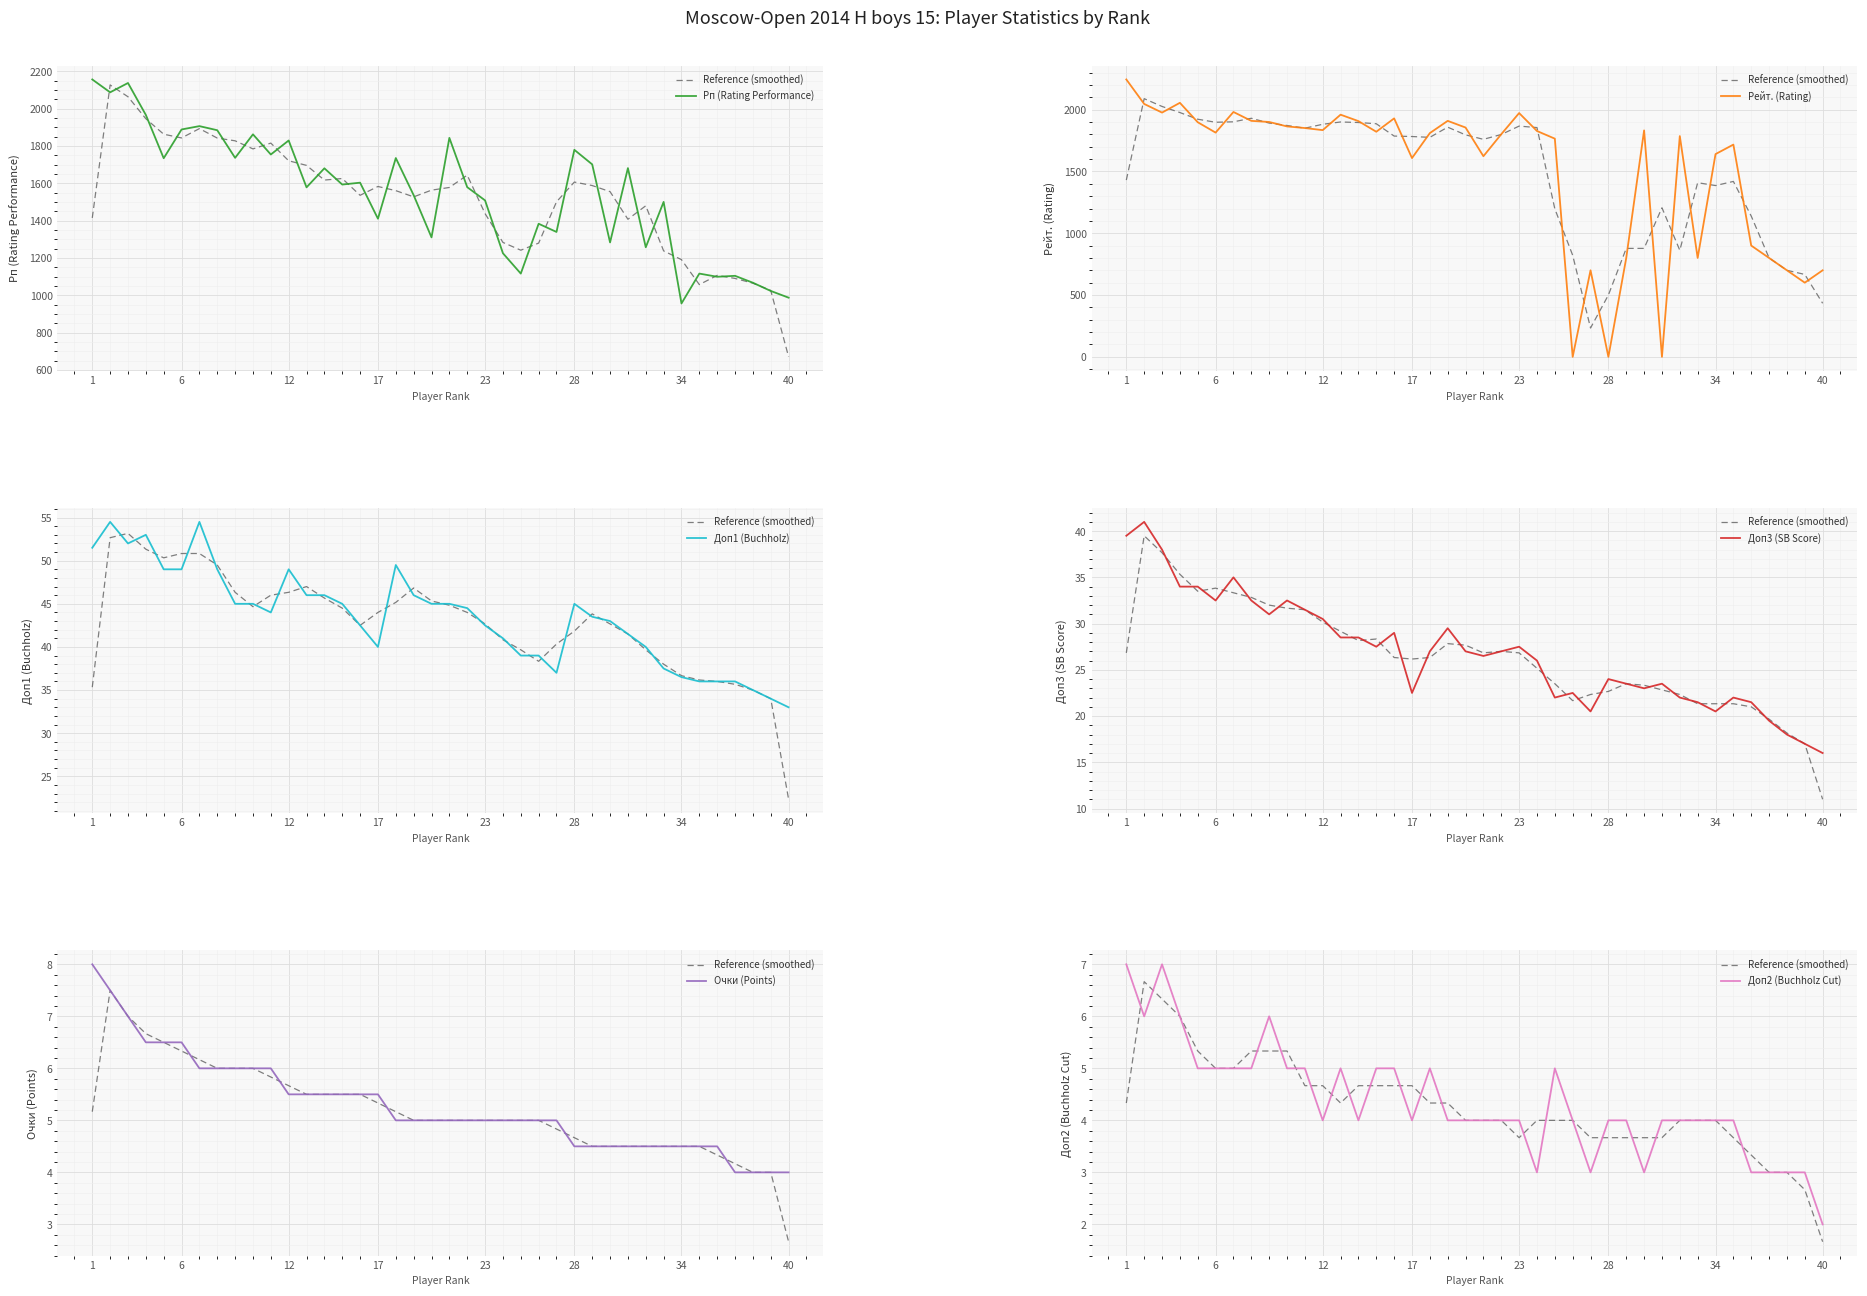

Is the value of Рейт. (Rating) at 38 greater than the value of Доп3 (SB Score) at 34?

Yes